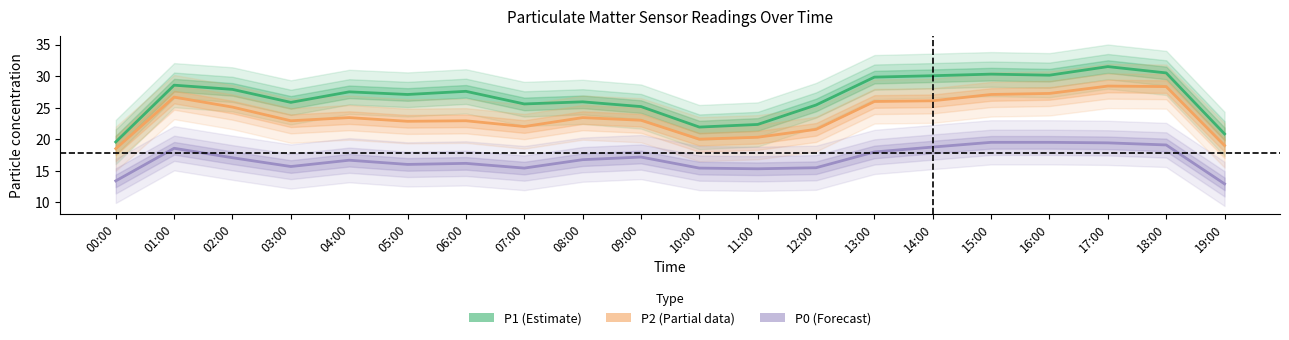

What is the average value of the P2 series?

23.7